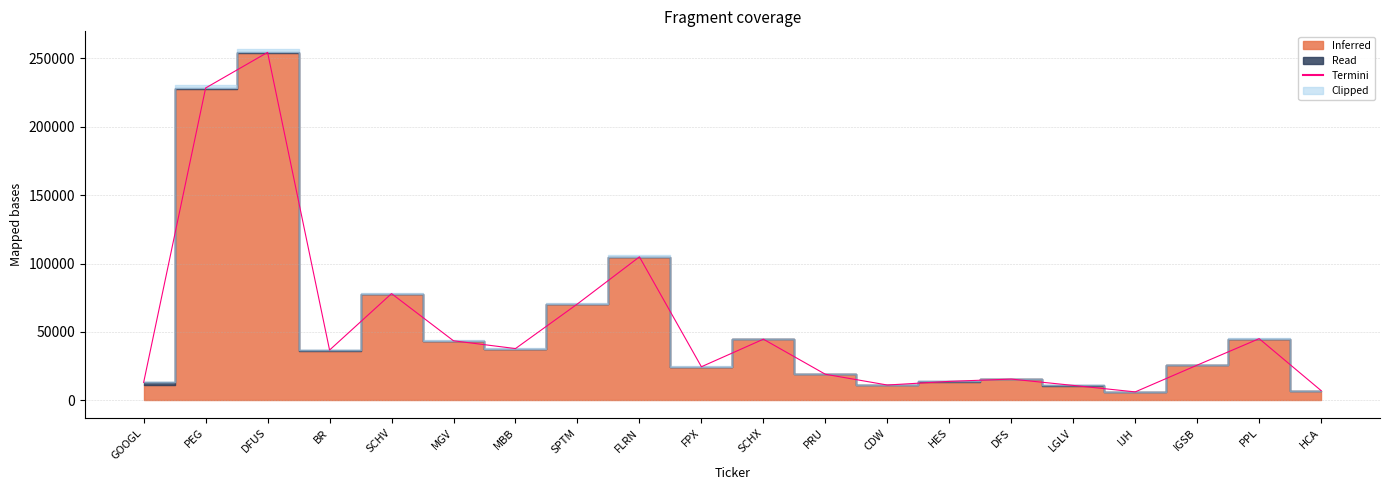

List the labels in order of value, largest first.

DFUS, PEG, FLRN, SCHV, SPTM, PPL, SCHX, MGV, MBB, BR, IGSB, FPX, PRU, DFS, HES, GOOGL, CDW, LGLV, HCA, IJH